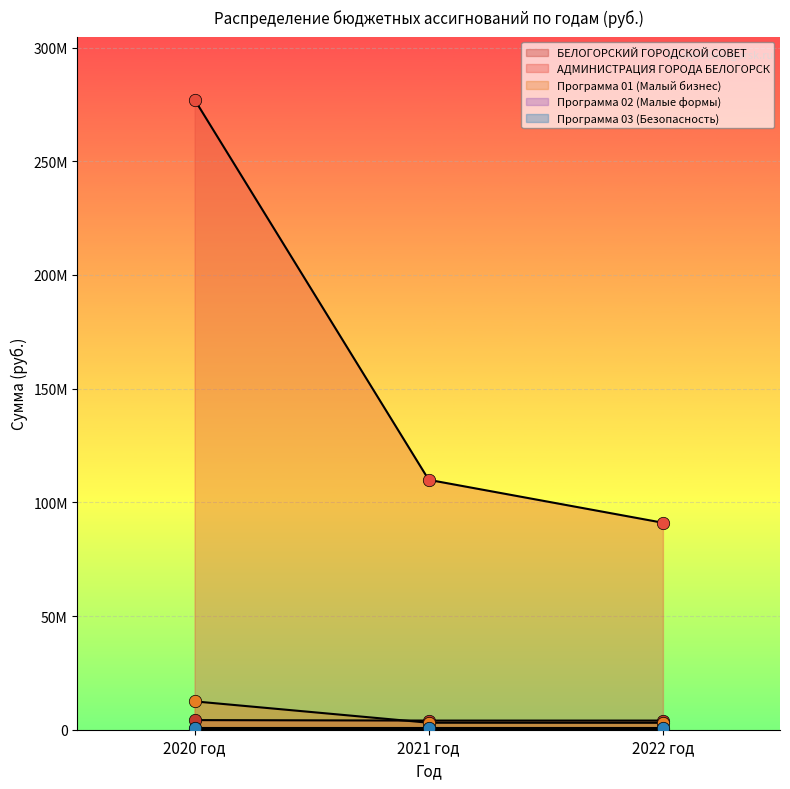

Which series has the largest total across all categories?

АДМИНИСТРАЦИЯ ГОРОДА БЕЛОГОРСК